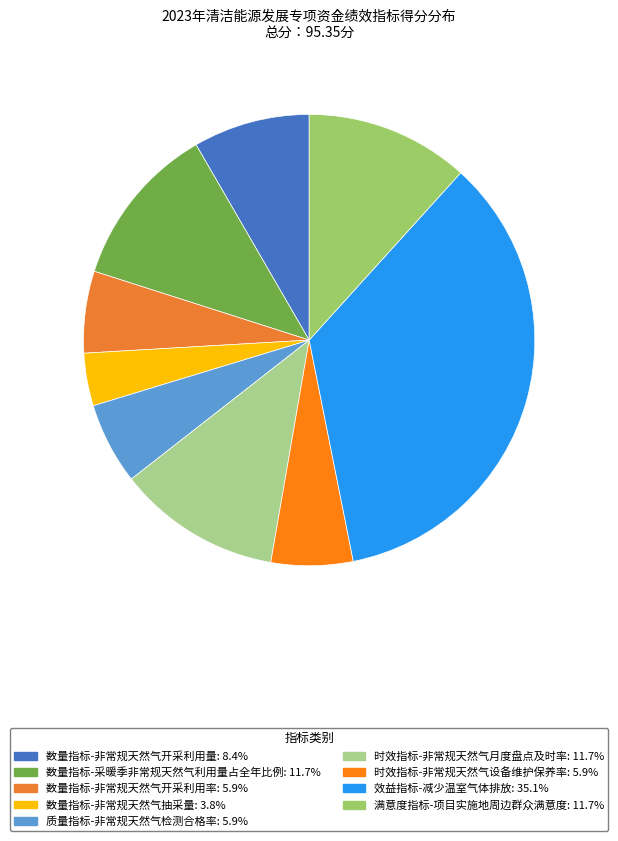

Is 数量指标-非常规天然气抽采量 the majority of the pie?

No